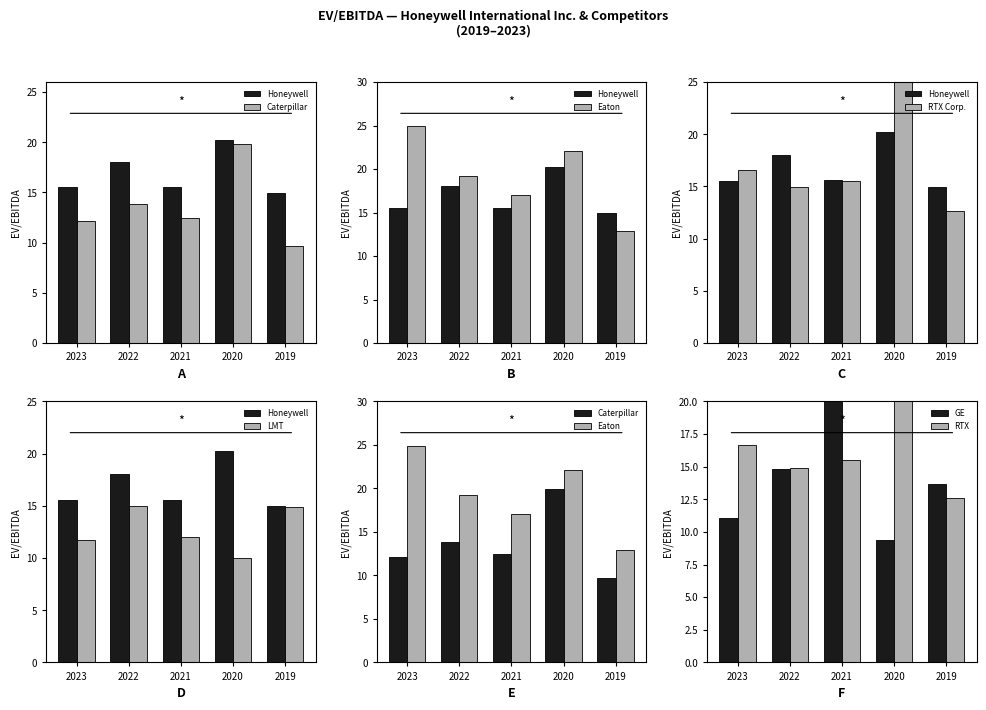

At how many categories does at least one series exceed 93?

1